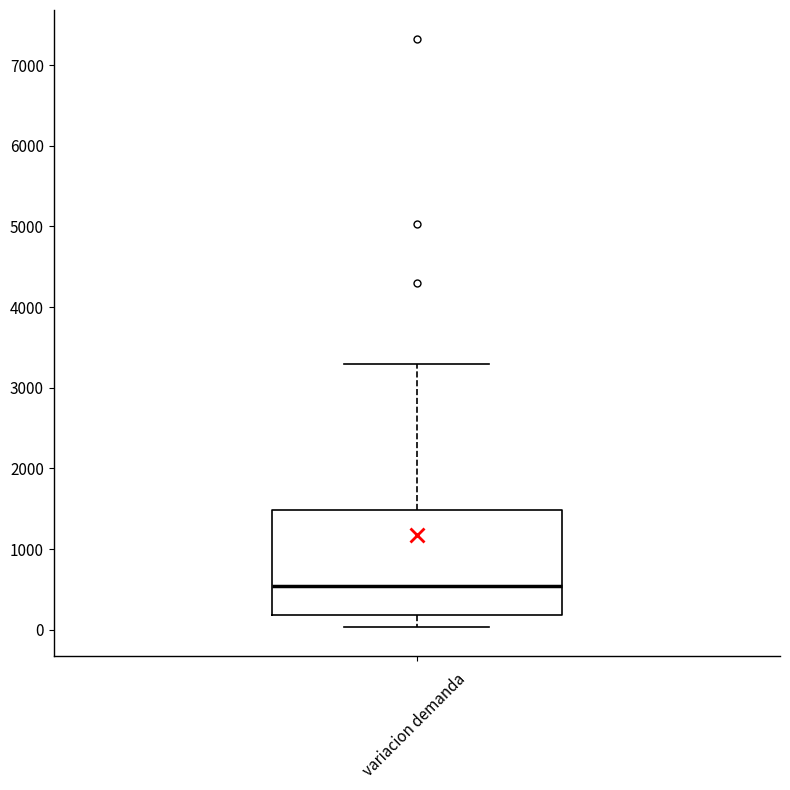

Read this box plot against the y-axis: the position of the median line, the range covered by the box, and the ends of both whiskers. The values are not printed on the chart, so give them approximately, as read against the axis.

median 500, box 200 to 1500, whiskers 0 to 3300